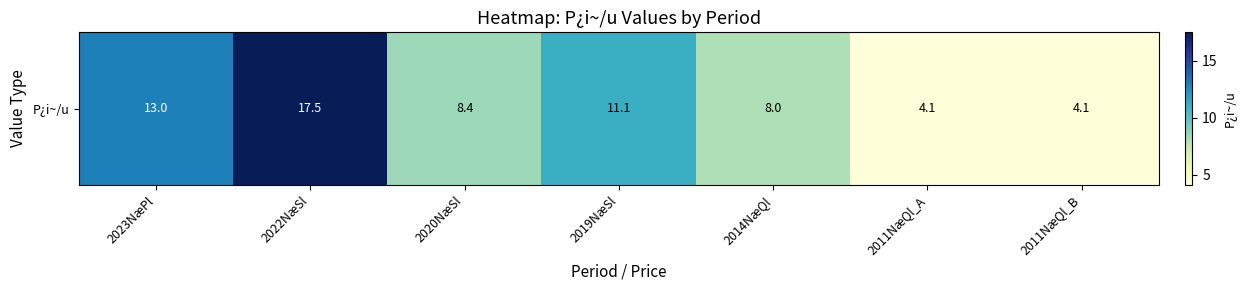

List the labels in order of value, smallest first.

2011NæQl_A, 2011NæQl_B, 2014NæQl, 2020NæSl, 2019NæSl, 2023NæPl, 2022NæSl